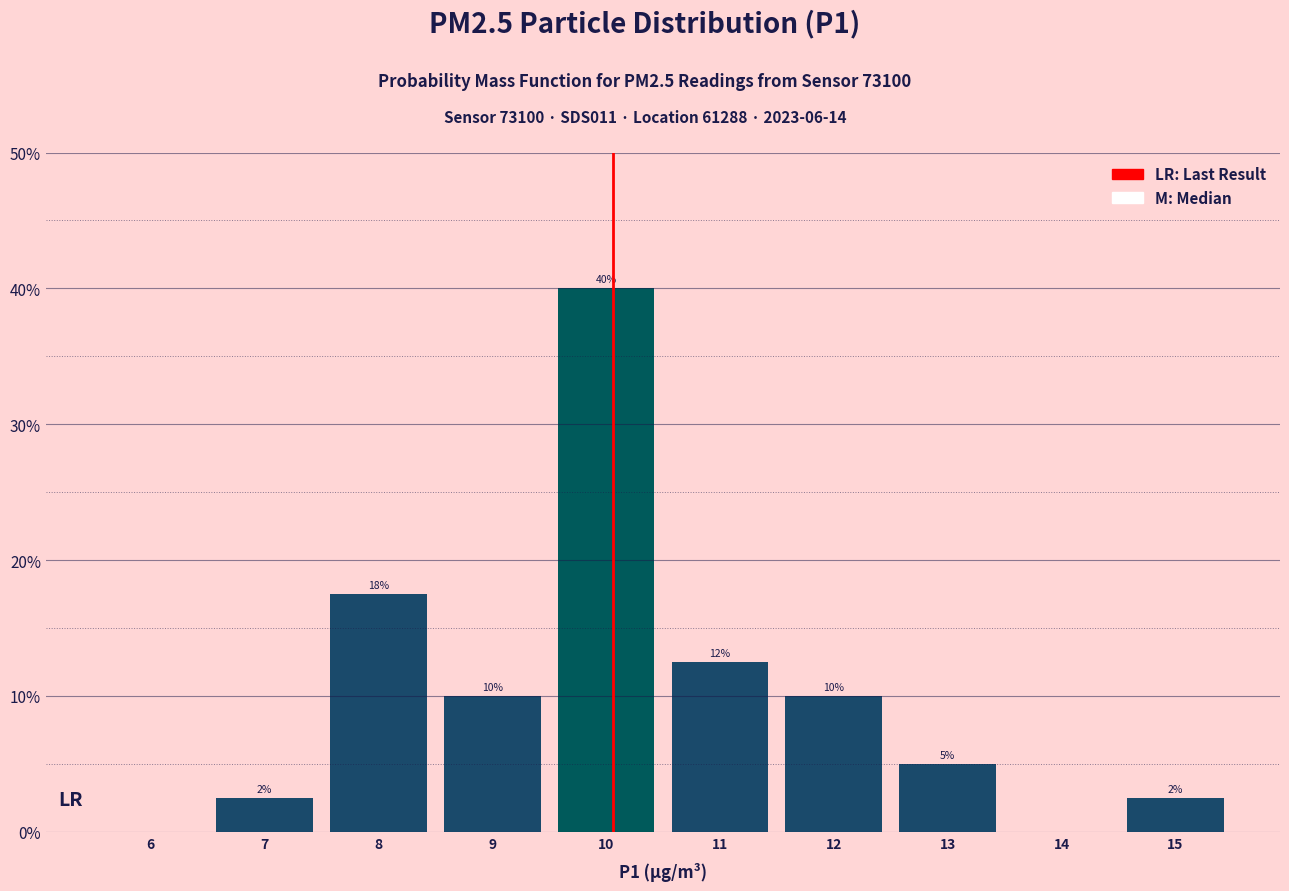

Over which range of the x-axis is the bar tallest?

9.5 to 10.5